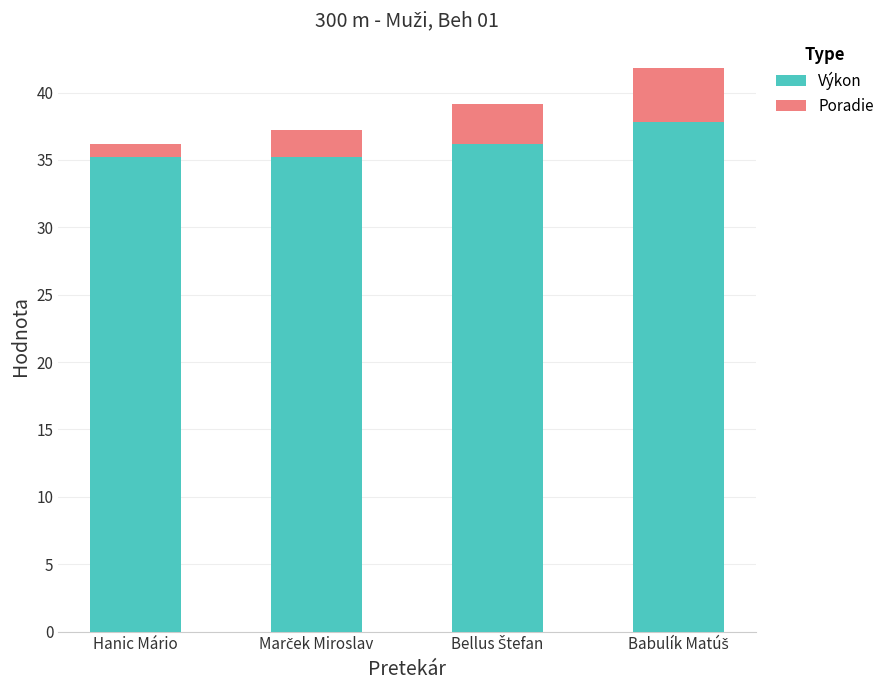

Count the number of categories in the chart.

4